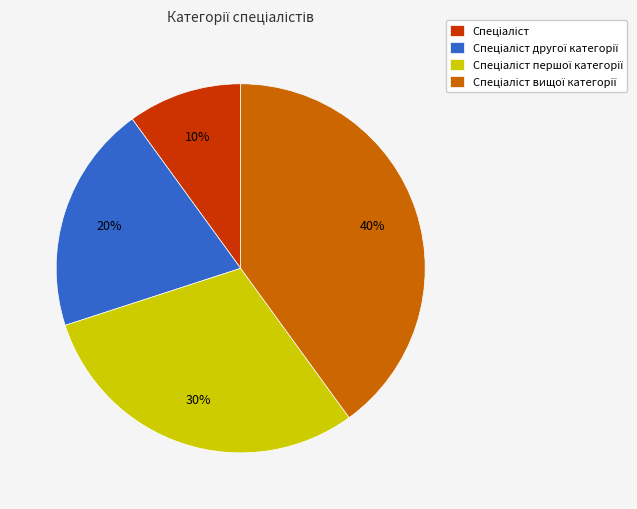

To the nearest percent, what is the difference between the largest and smallest slice percentages?

30%